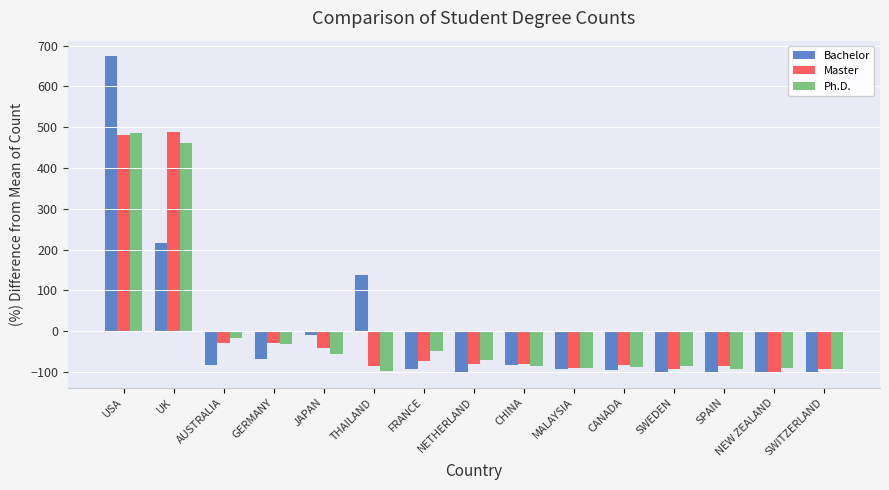

Count the number of categories in the chart.

15